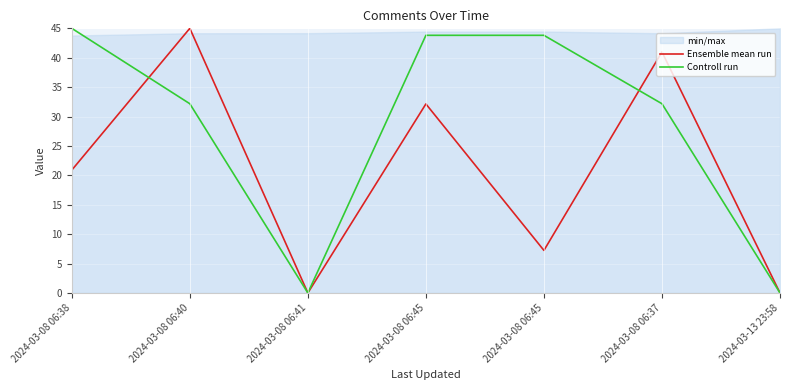

The value of Controll run at 2024-03-08 06:38 is 58.9. True or false?

False